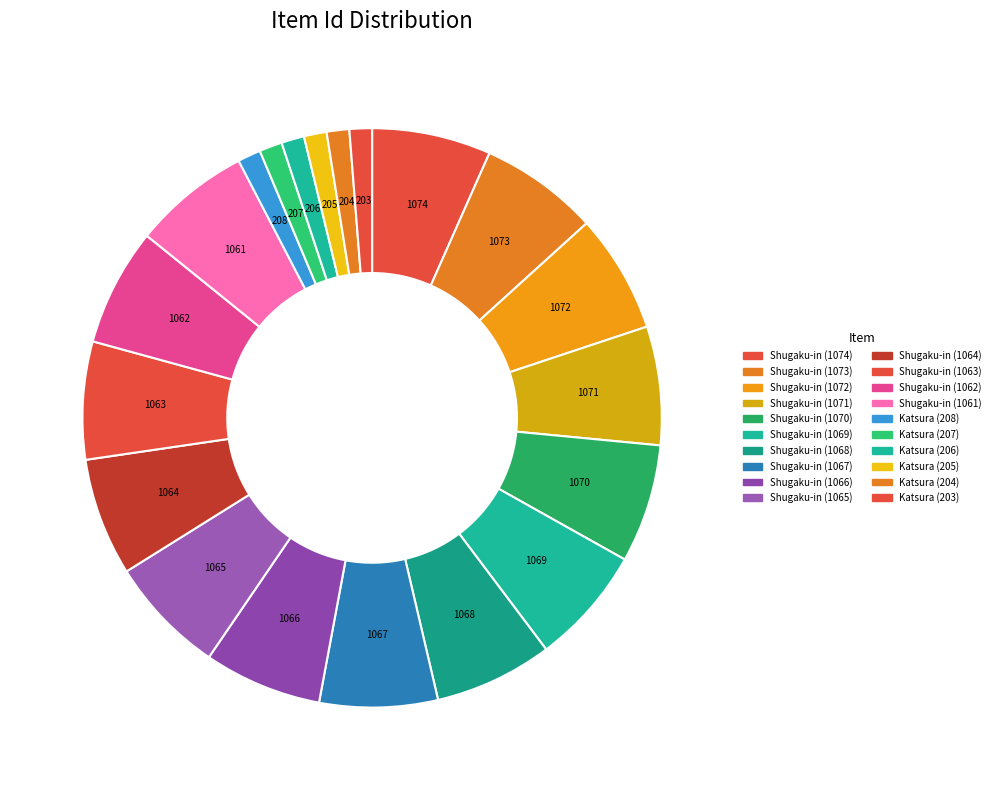

True or false: 1071 accounts for 7% of the total.

True